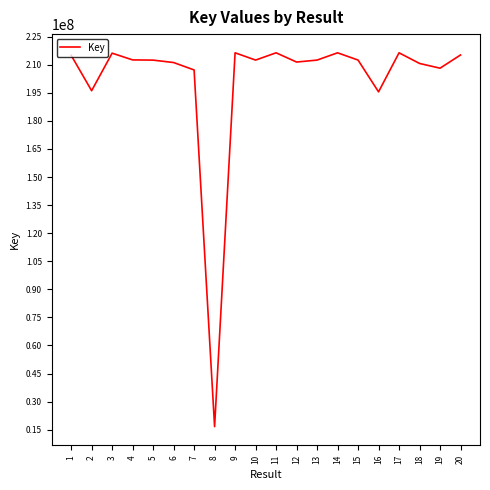

Does the chart have visible grid lines?

No